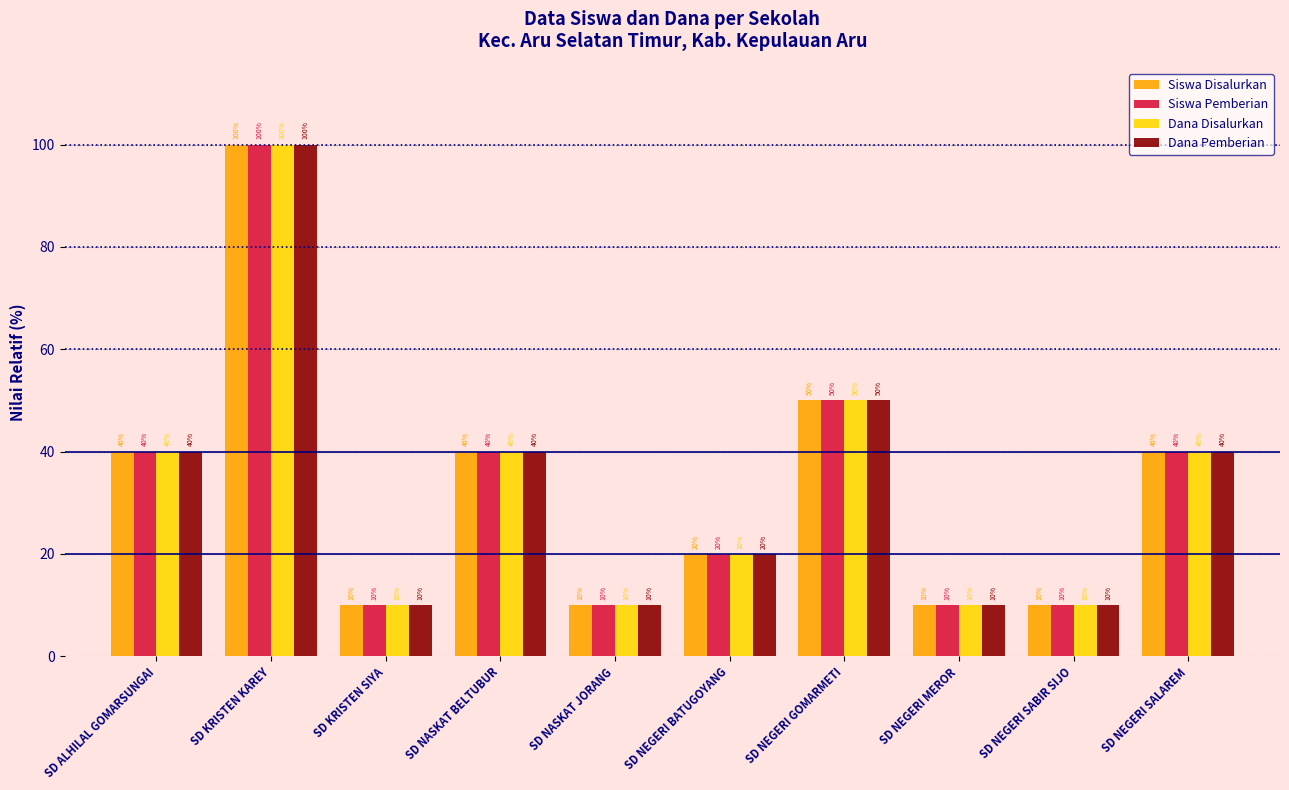

Is the value of Dana Pemberian at SD KRISTEN KAREY greater than the value of Dana Disalurkan at SD NEGERI BATUGOYANG?

Yes